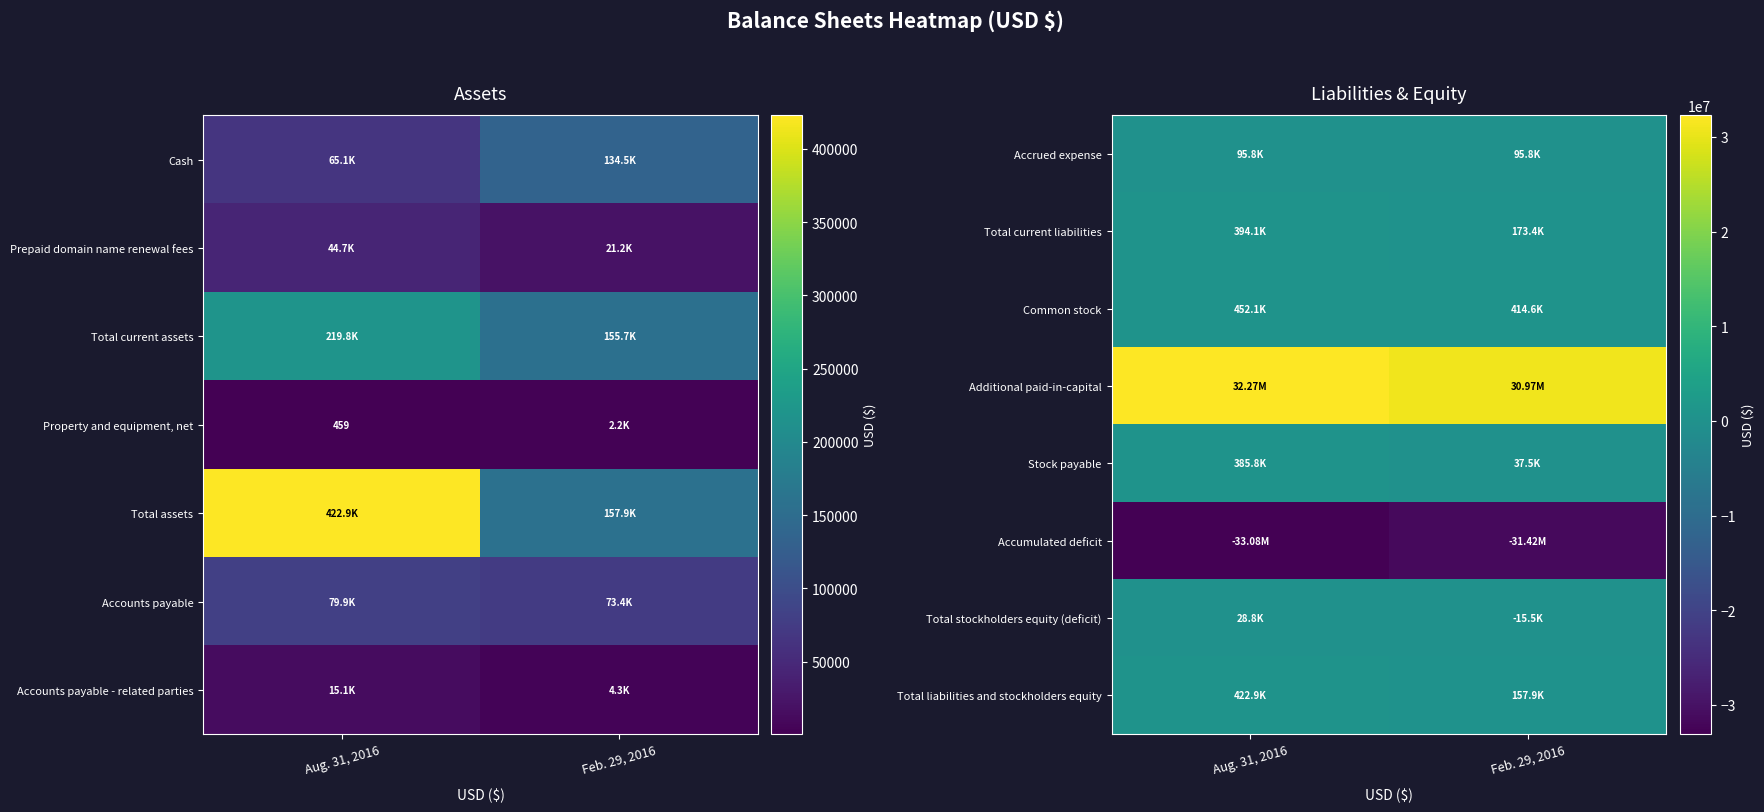

What is the highest value of the Accumulated deficit series?

-31422874